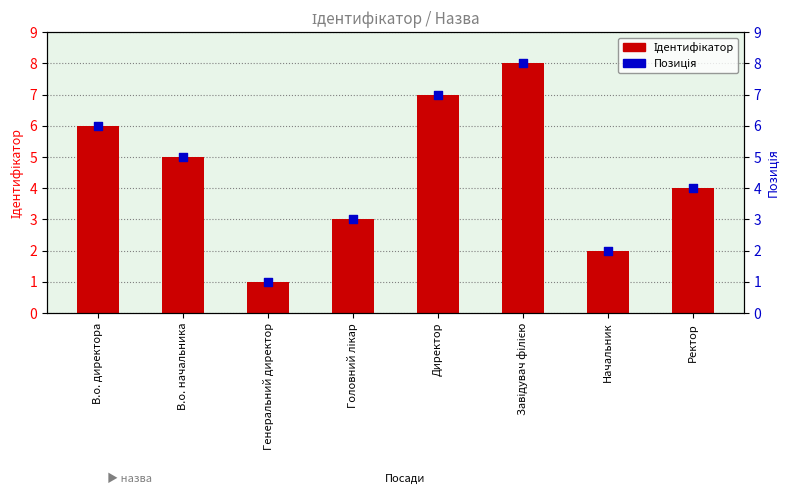

Which series has the widest spread of Y values?

Ідентифікатор